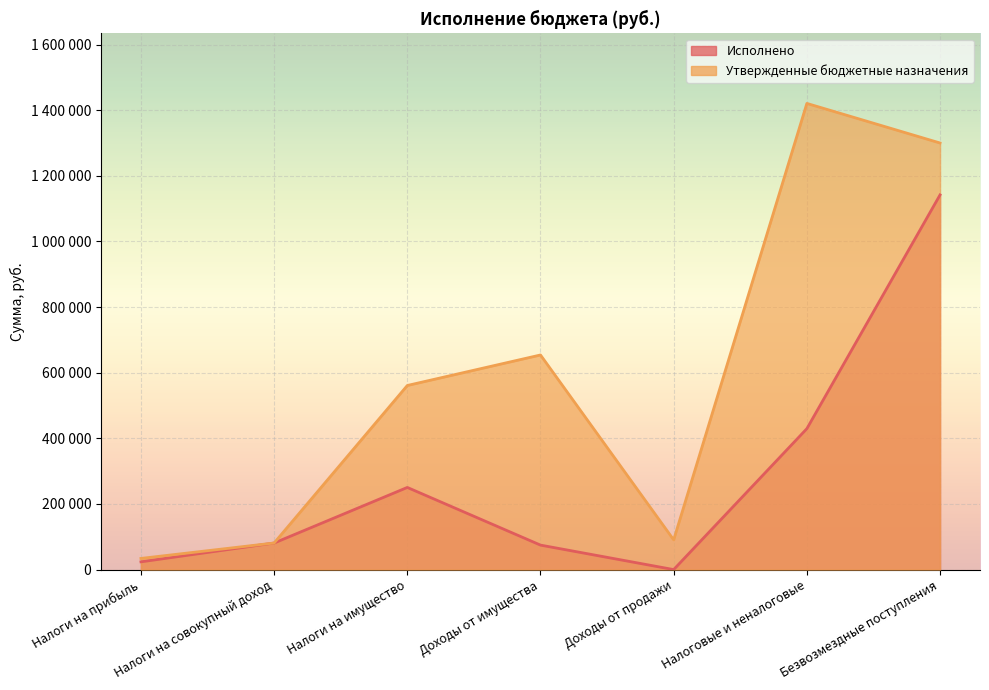

What is the sum of all Исполнено values?

2000742.3